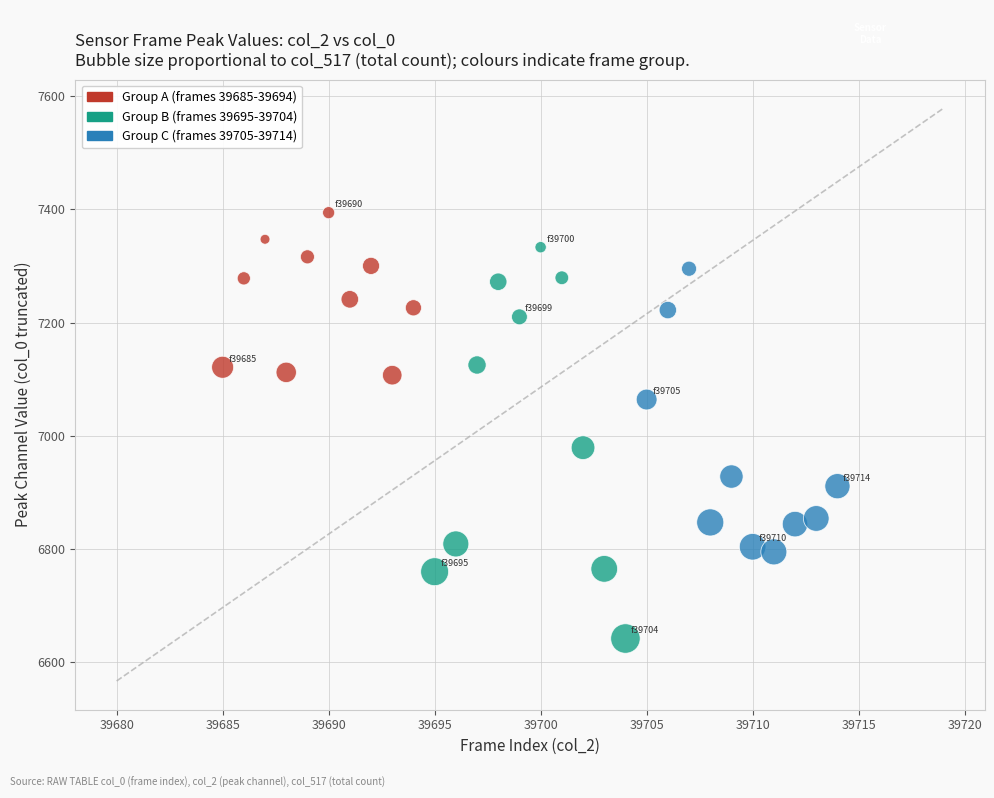

Which series reaches the maximum Y coordinate?

Group A (frames 39685-39694)